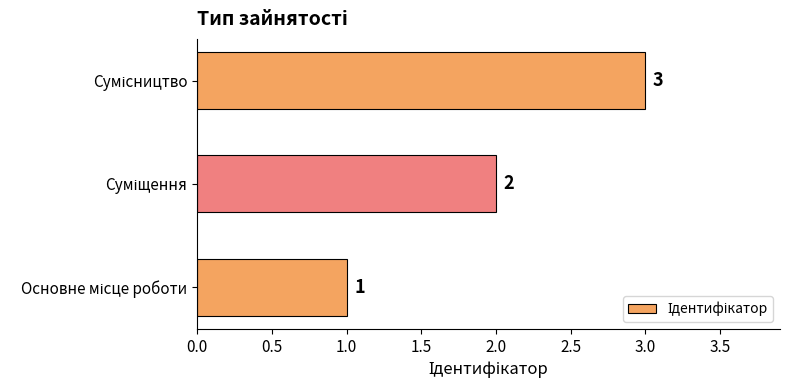

How many data points does each series have?

3